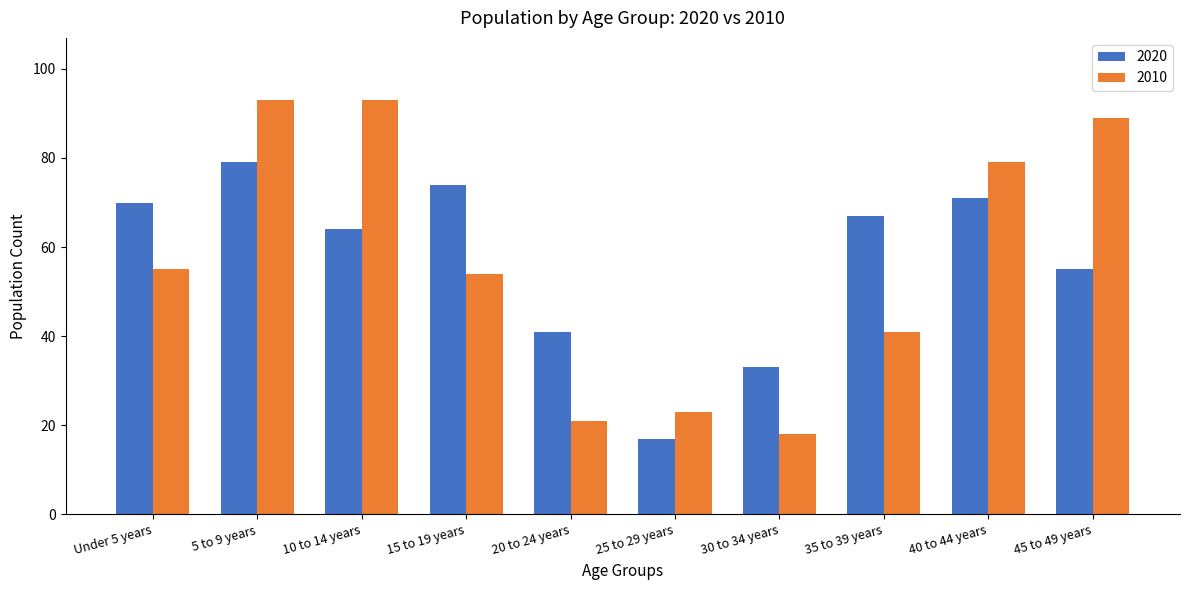

Which series has the largest range (max minus min)?

2010